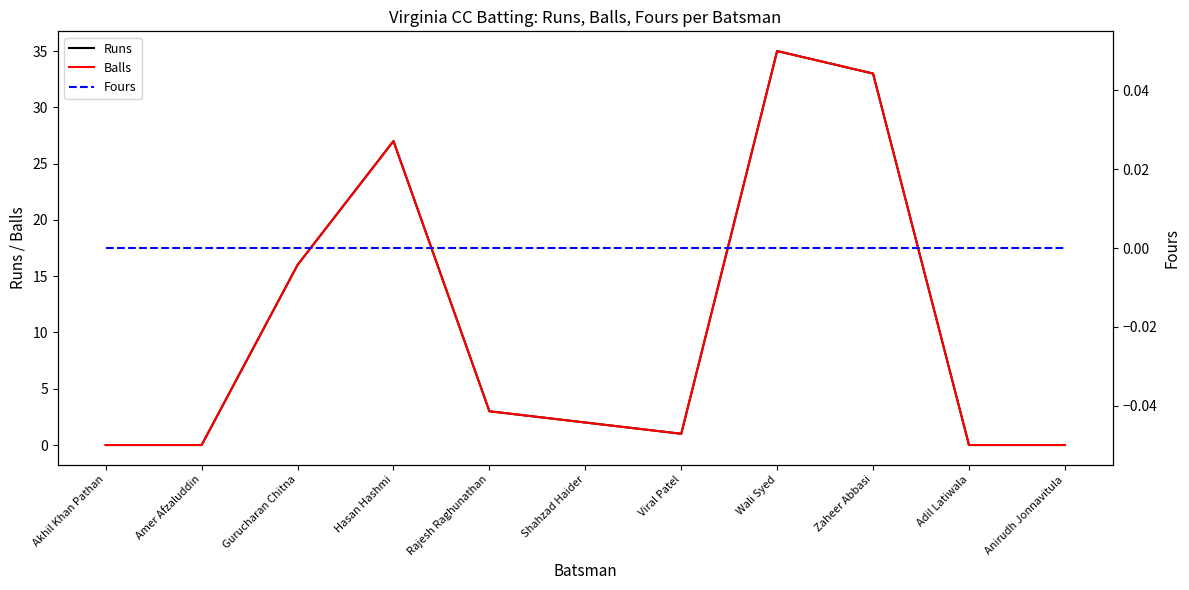

Reading left to right, list all the values displayed in this chart.

Runs: Akhil Khan Pathan=0	Amer Afzaluddin=0	Gurucharan Chitna=16	Hasan Hashmi=27	Rajesh Raghunathan=3	Shahzad Haider=2	Viral Patel=1	Wali Syed=35	Zaheer Abbasi=33	Adil Latiwala=0	Anirudh Jonnavitula=0
Balls: Akhil Khan Pathan=0	Amer Afzaluddin=0	Gurucharan Chitna=16	Hasan Hashmi=27	Rajesh Raghunathan=3	Shahzad Haider=2	Viral Patel=1	Wali Syed=35	Zaheer Abbasi=33	Adil Latiwala=0	Anirudh Jonnavitula=0
Fours: Akhil Khan Pathan=0	Amer Afzaluddin=0	Gurucharan Chitna=0	Hasan Hashmi=0	Rajesh Raghunathan=0	Shahzad Haider=0	Viral Patel=0	Wali Syed=0	Zaheer Abbasi=0	Adil Latiwala=0	Anirudh Jonnavitula=0